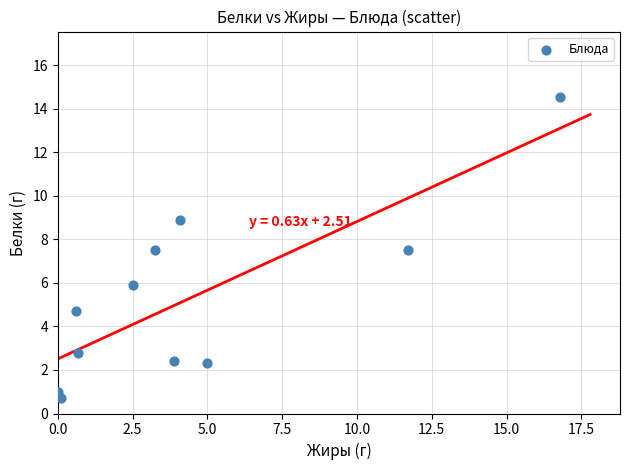

What is the average Y value?

5.3